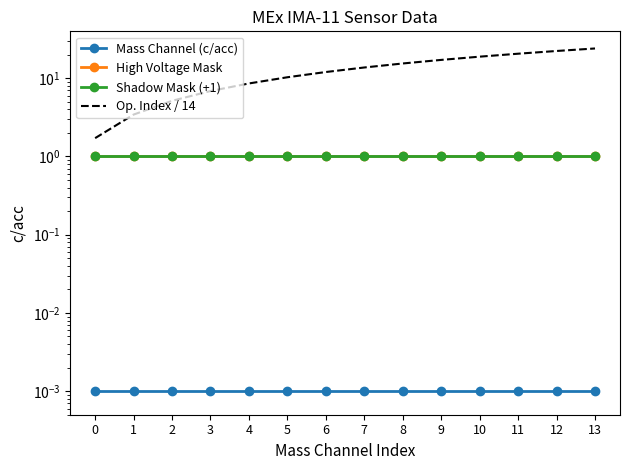

What is the average value of the Shadow Mask (+1) series?

1.0